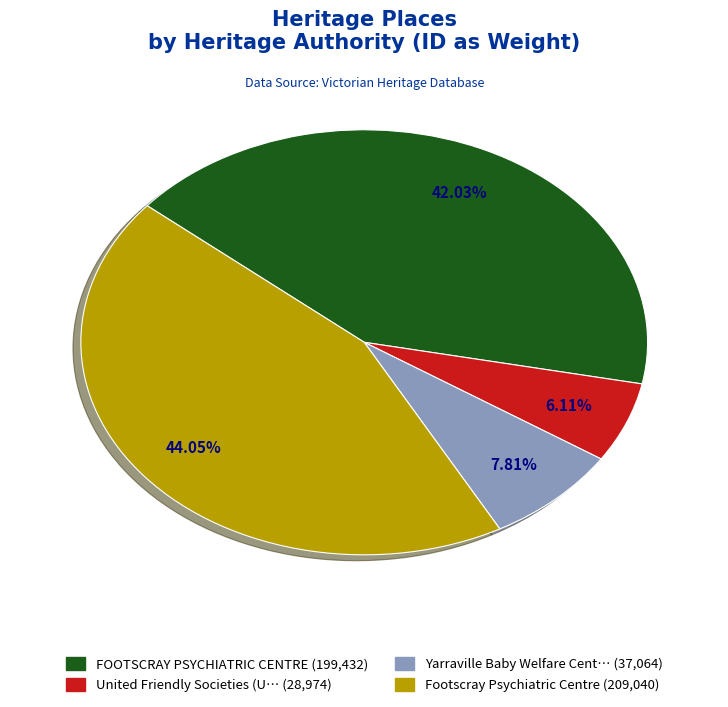

Does any single category account for the majority?

No